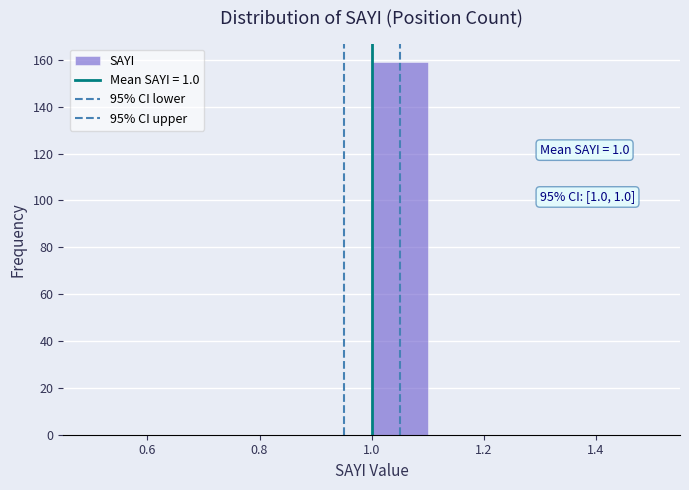

Which range on the x-axis has the tallest bar?

1.0 to 1.1